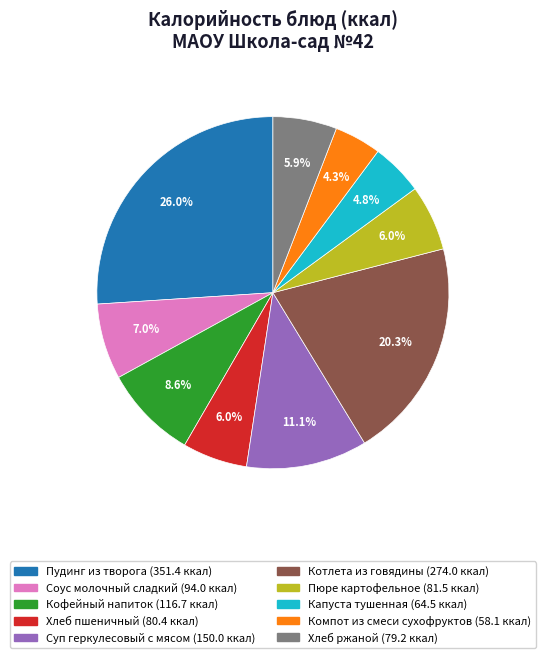

Is Соус молочный сладкий the majority of the pie?

No